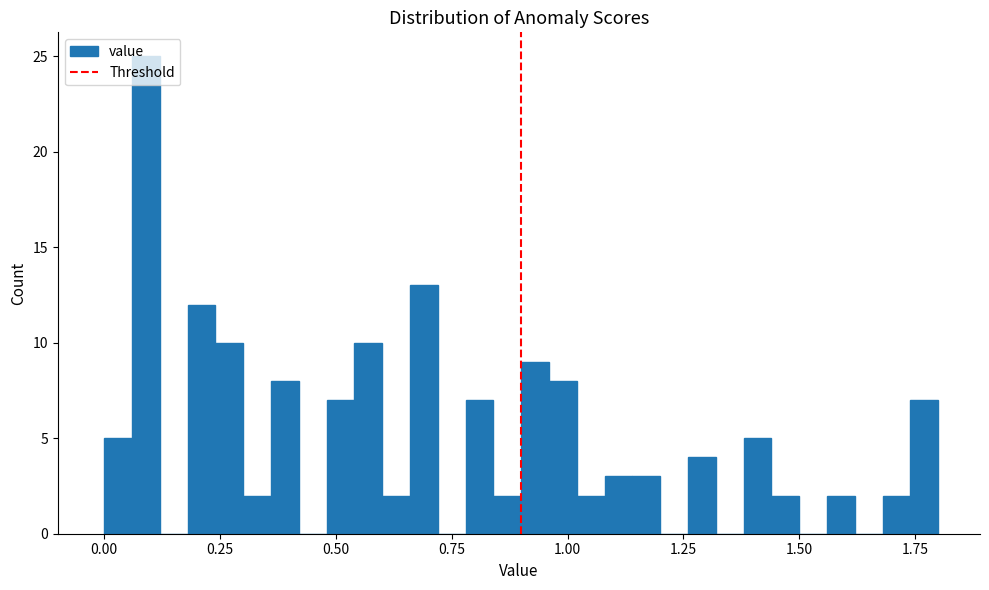

Read against the x-axis, roughly where is the centre of the tallest bar?

0.10